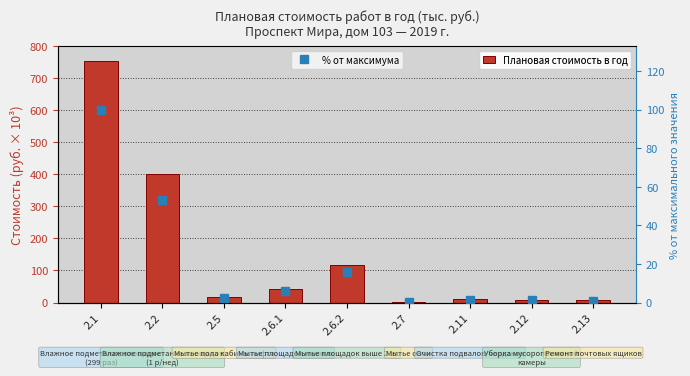

The value of Плановая стоимость в год at 2.6.2 is 161.5. True or false?

False